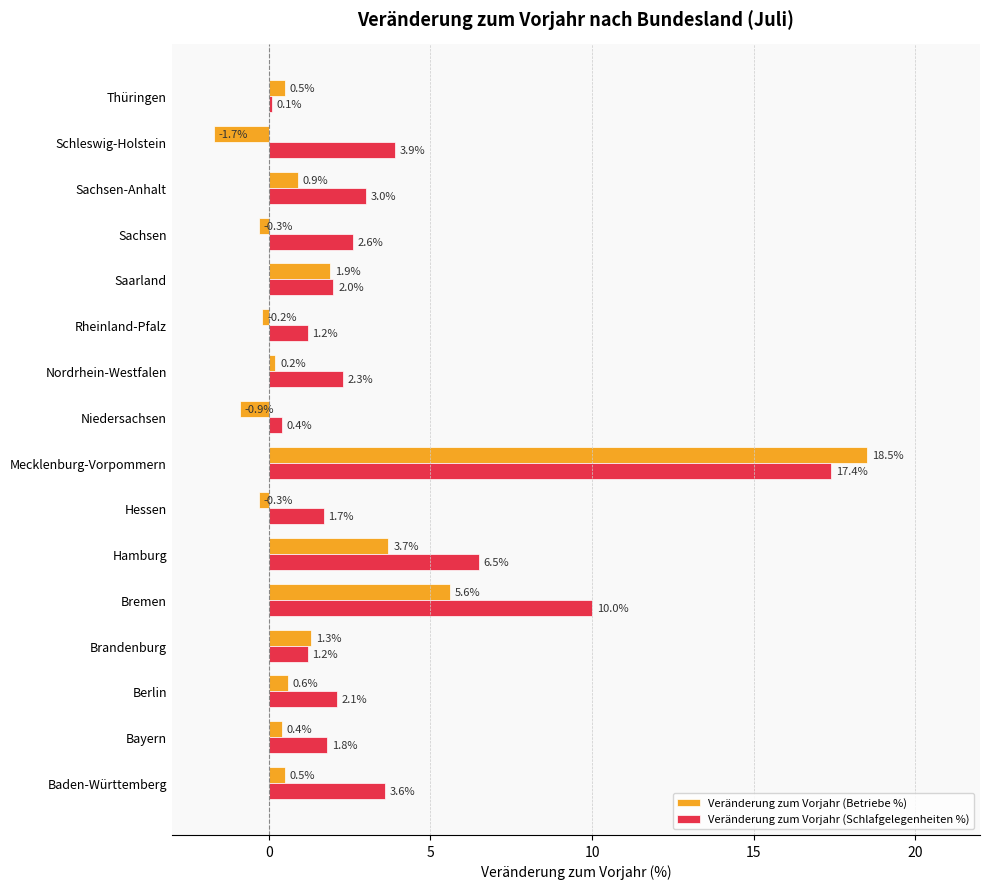

Rank the series at Schleswig-Holstein from highest to lowest value.

Veränderung zum Vorjahr (Schlafgelegenheiten %), Veränderung zum Vorjahr (Betriebe %)